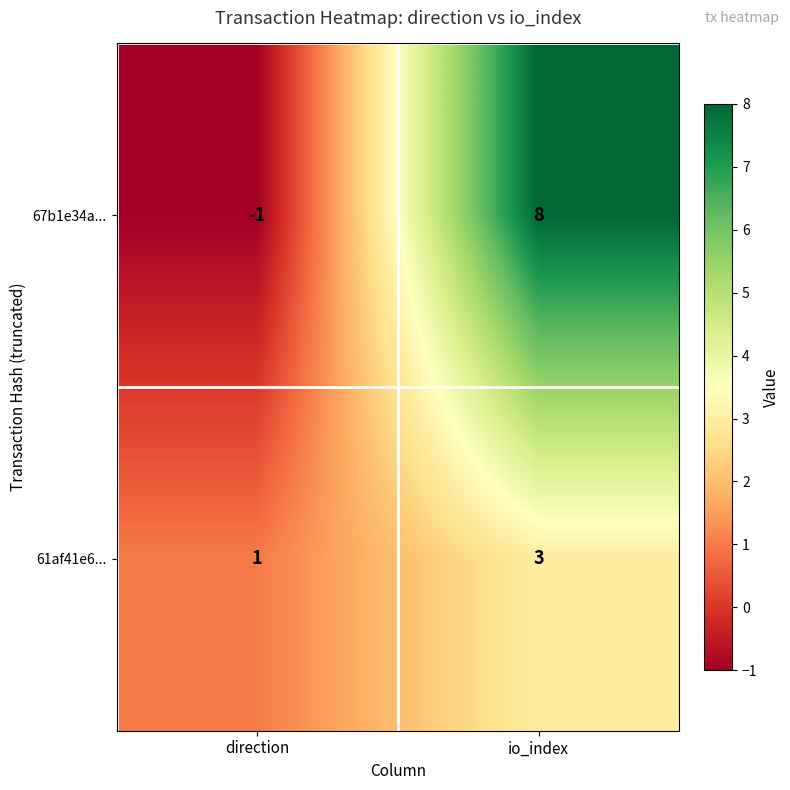

Between direction and io_index, which series saw the biggest shift?

67b1e34a...